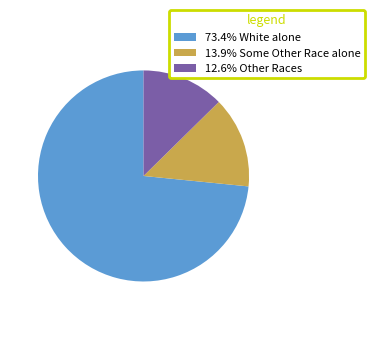

What is the ratio of the value at 12.6% Other Races to the value at 13.9% Some Other Race alone?

0.9